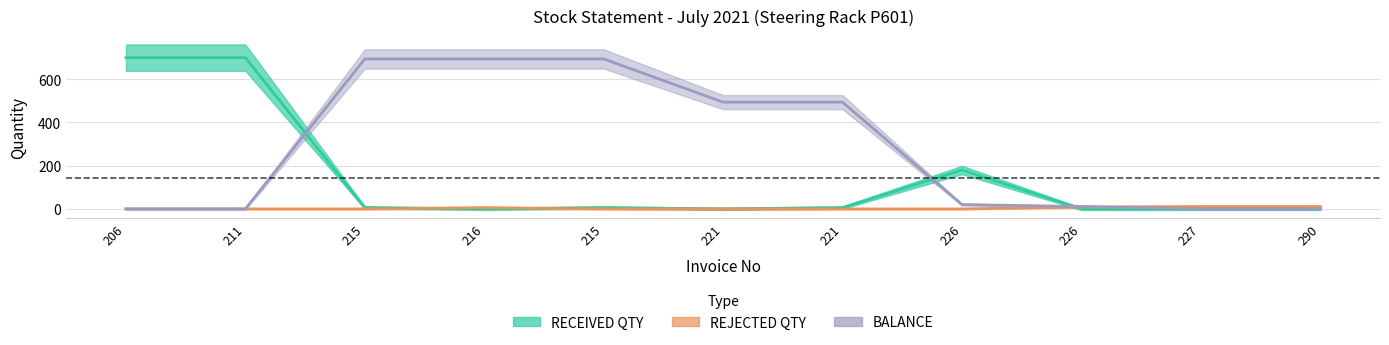

At which label does RECEIVED QTY reach its peak?

206